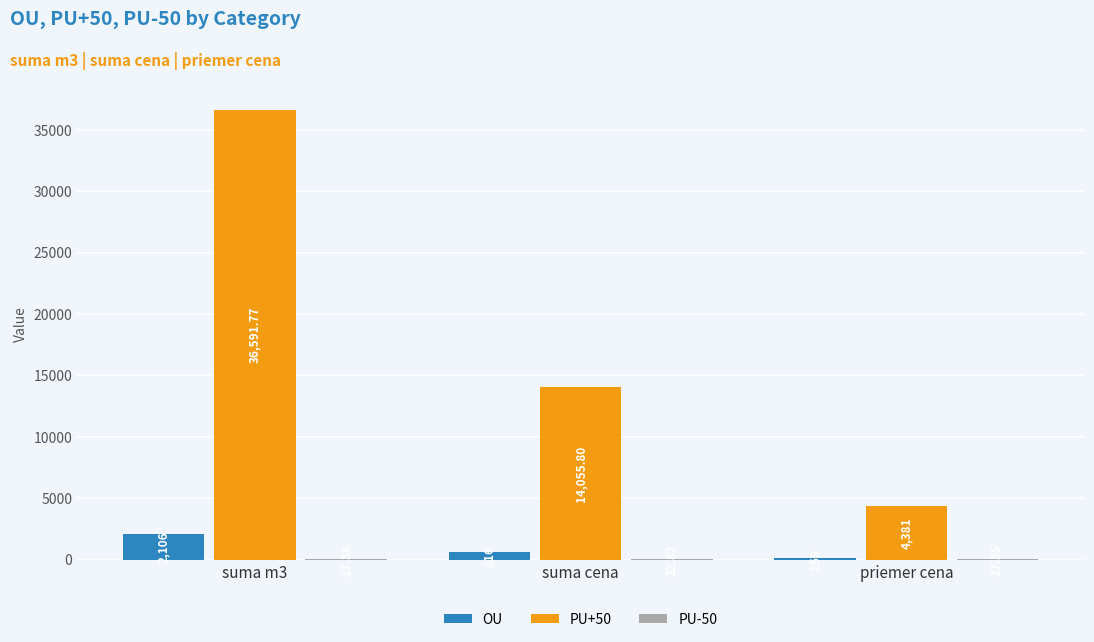

What is the sum of all OU values?

2881.0